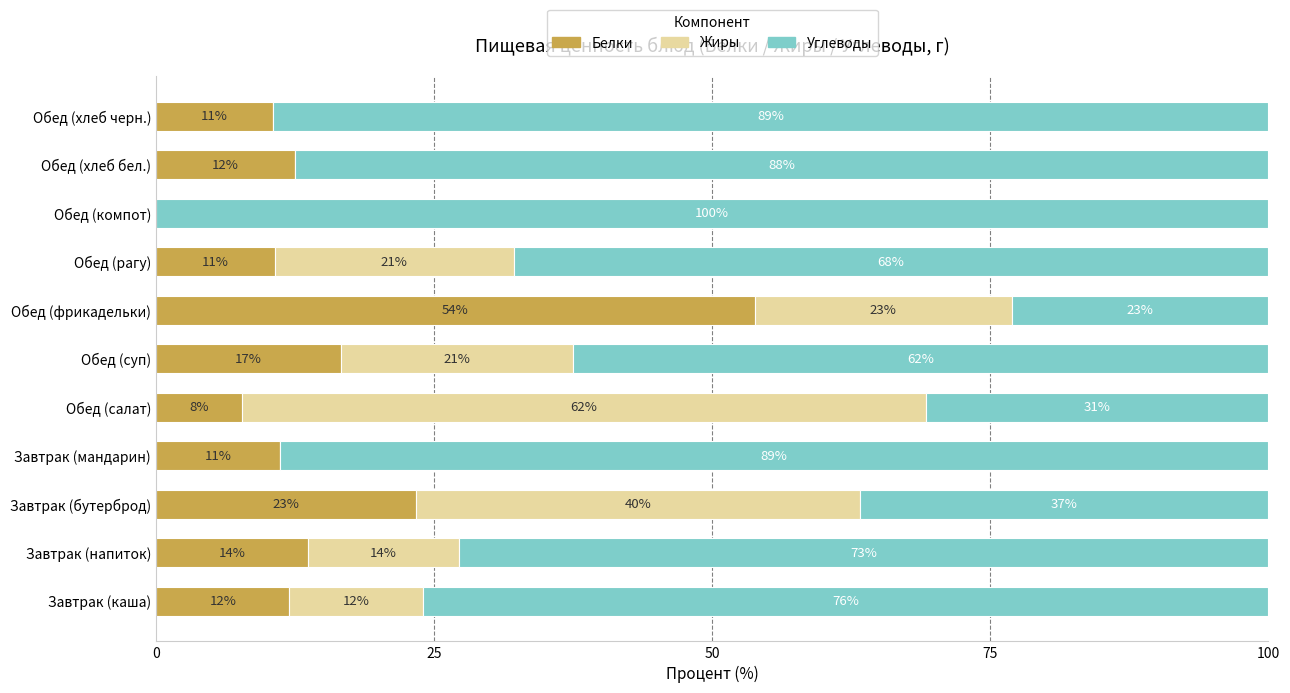

The value of Белки at Завтрак (бутерброд) is 14.0. True or false?

False